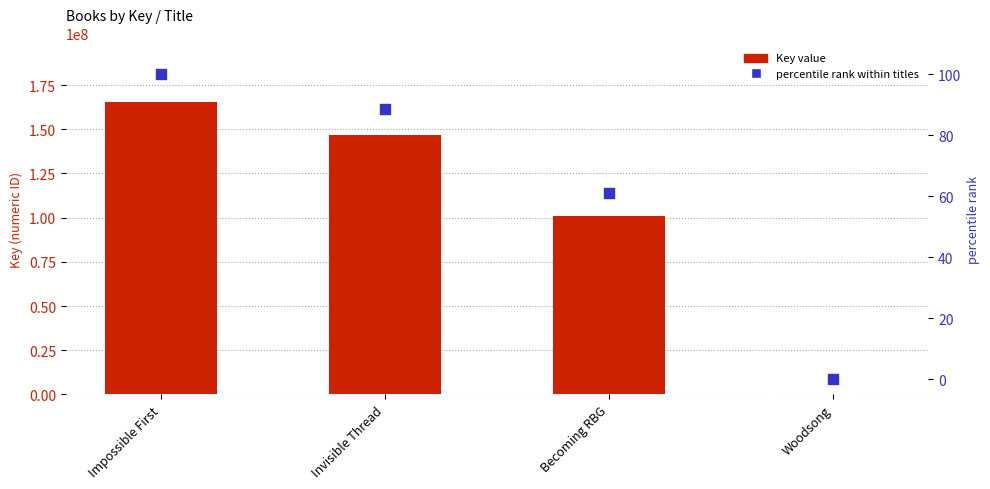

Is the value of percentile rank within titles at Woodsong greater than the value of Key value at Becoming RBG?

No